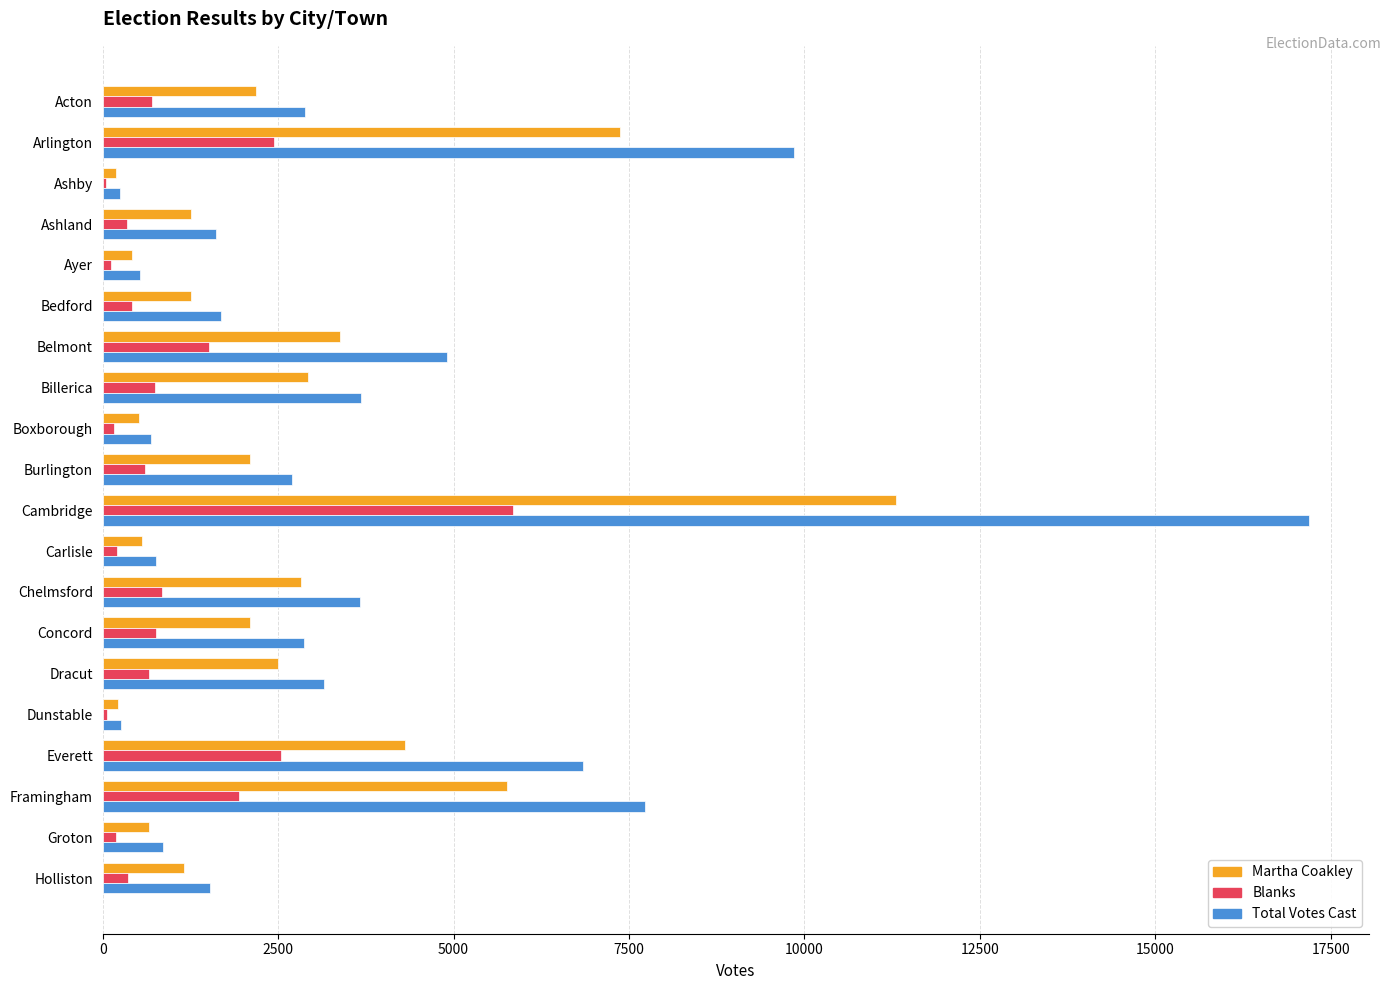

Between Chelmsford and Everett, which series saw the biggest shift?

Total Votes Cast